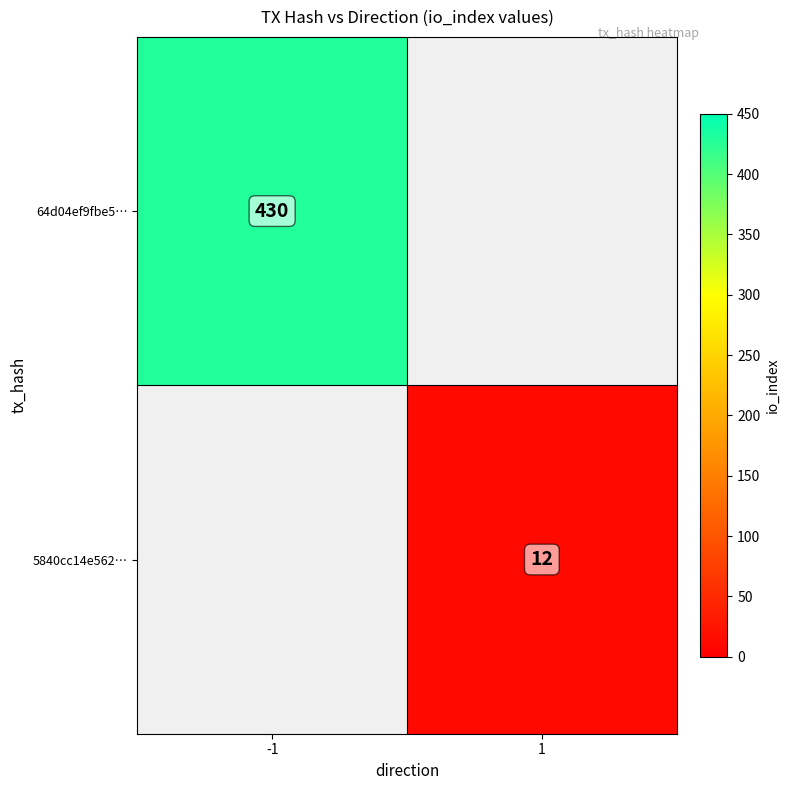

True or false: 64d04ef9fbe5… has a value of 753 at -1.

False